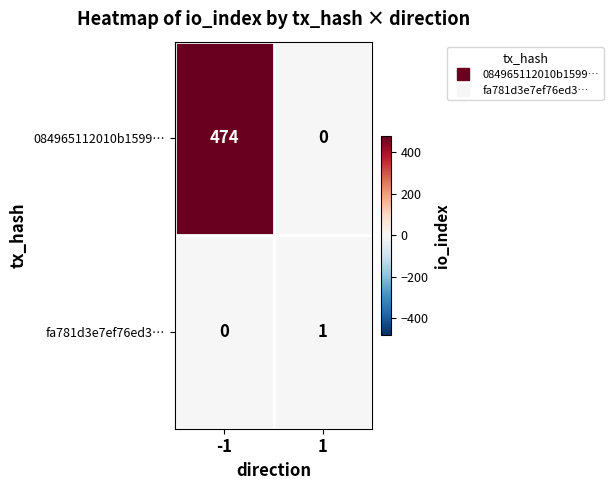

Which series has the widest spread of values?

084965112010b1599…